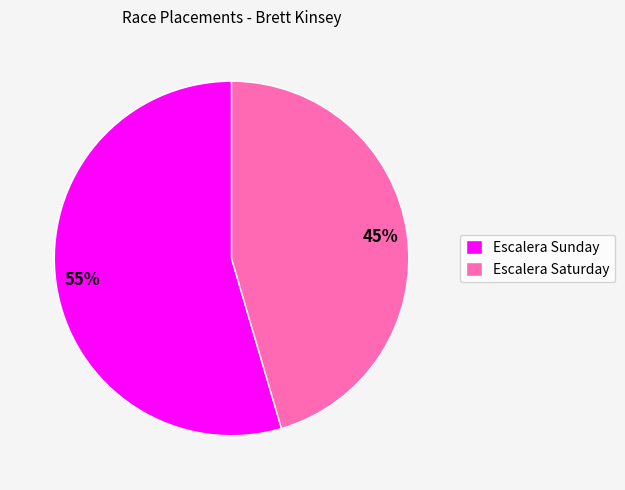

Approximately how many times larger is the value at Escalera Saturday compared to Escalera Sunday?

0.8